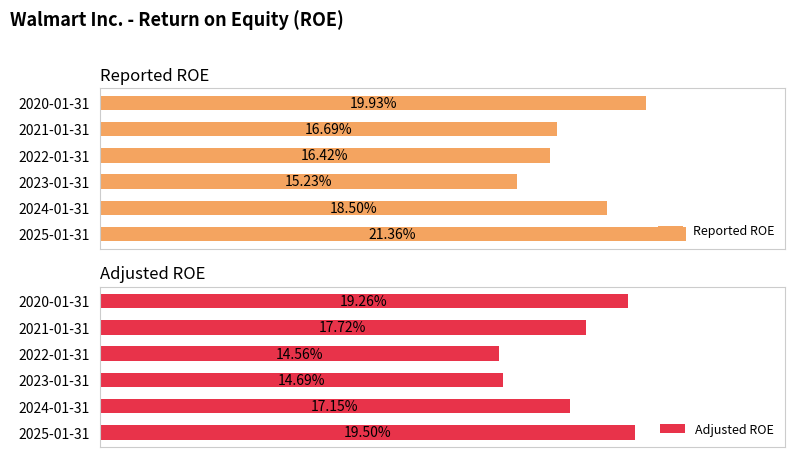

Does the chart contain any negative values?

No